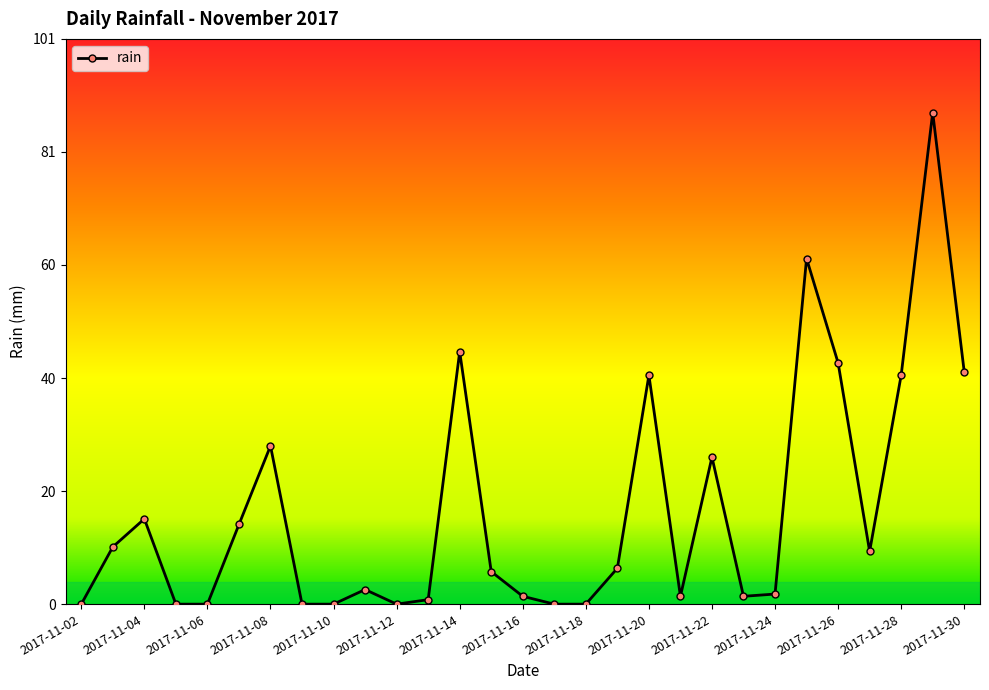

True or false: there are more than 0 points higher than both neighbors.

True